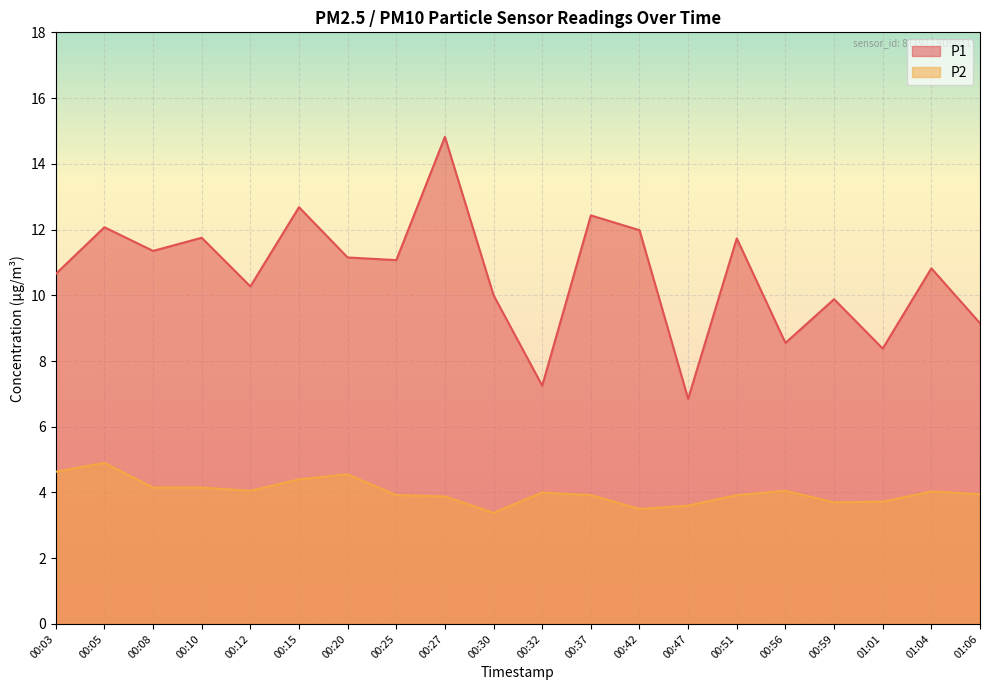

Which label corresponds to the largest value in the chart?

00:27